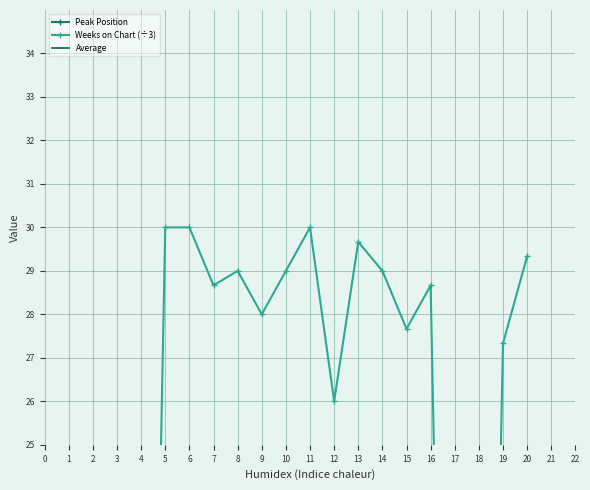

Count the number of data series in this chart.

3